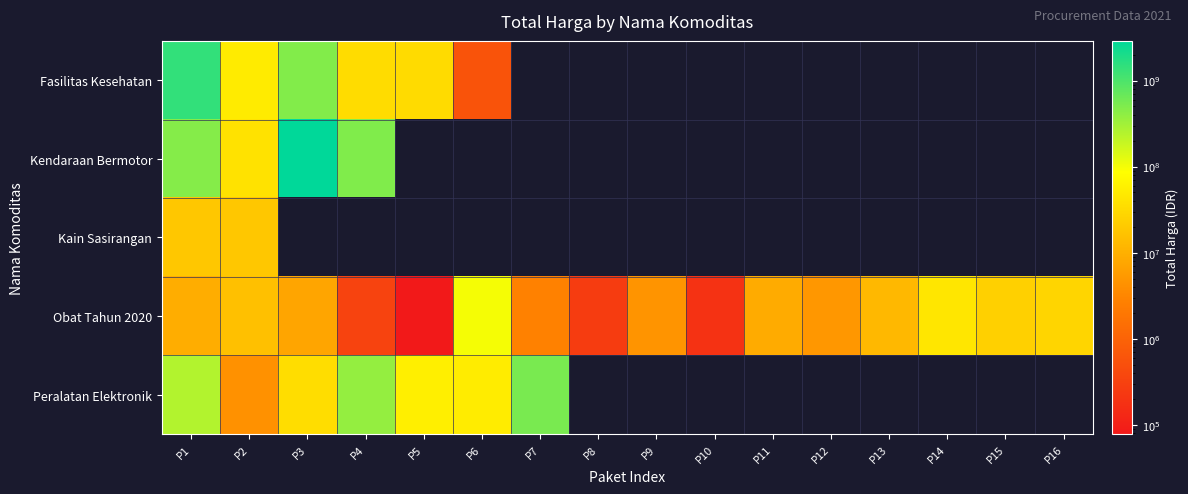

Is it true that Obat Tahun 2020 equals 265000.0 at P8?

True